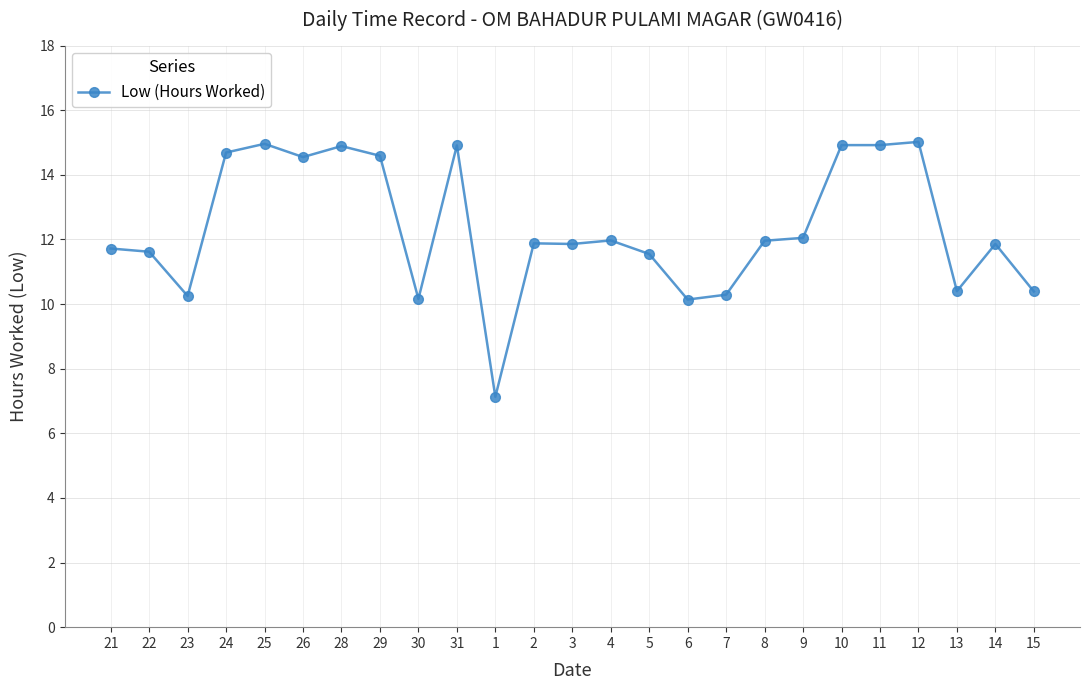

The chart shows a value of 8.3 at 14. True or false?

False